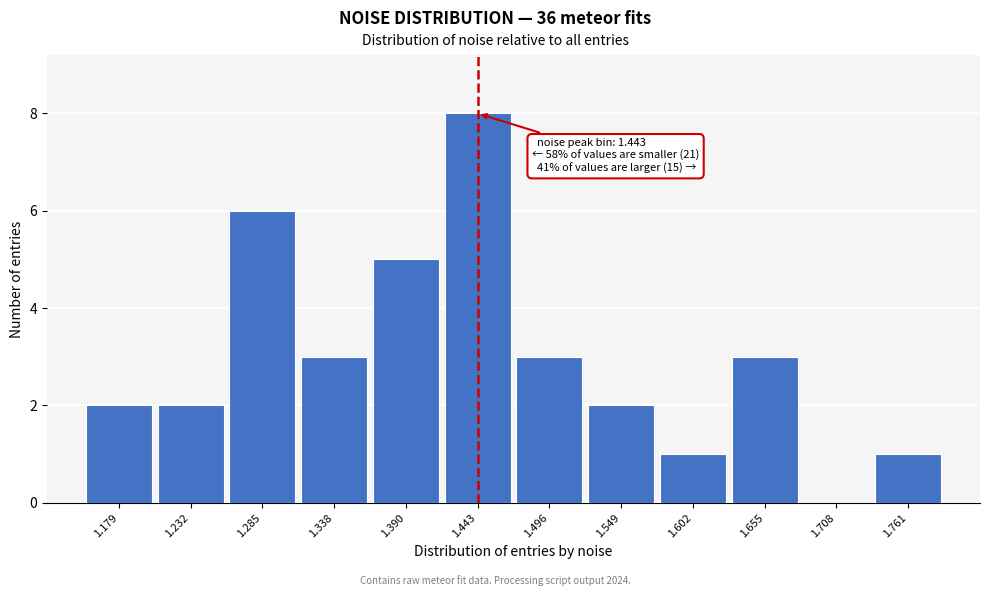

Which range on the x-axis has the tallest bar?

1.42 to 1.47